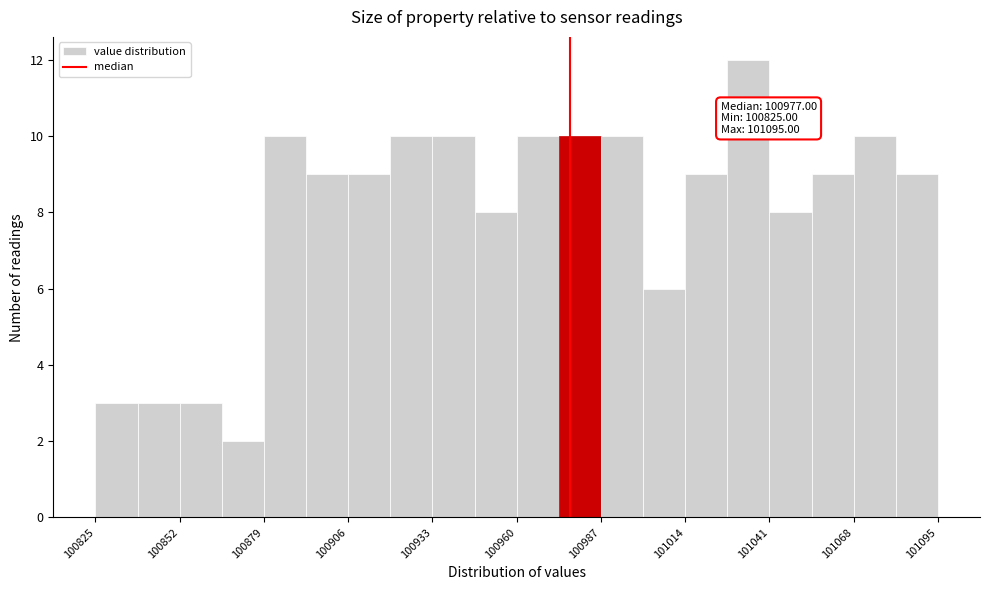

Around what value on the x-axis is the tallest bar? Give the approximate position of its centre, as read against the axis.

101035